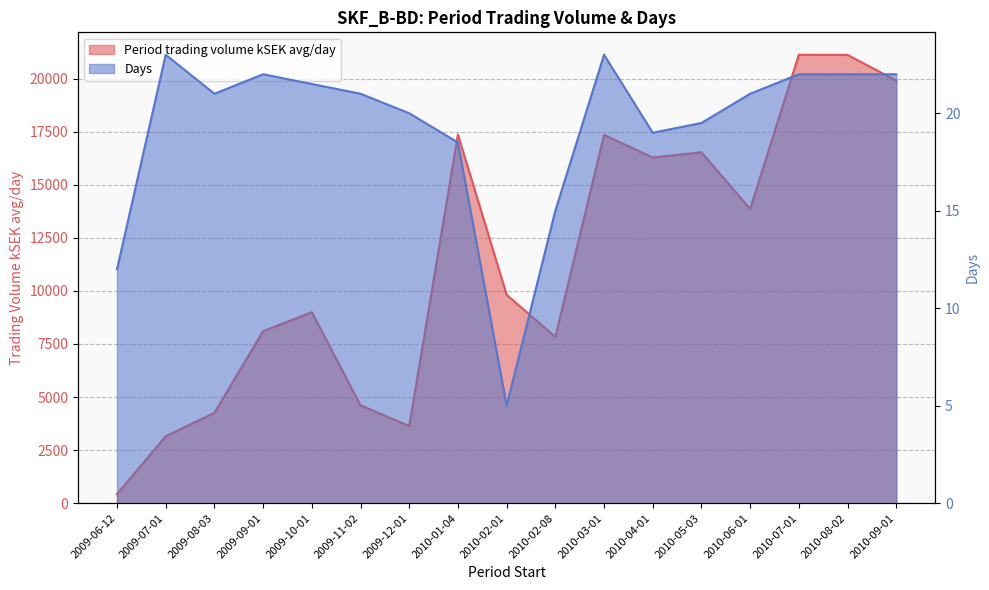

What is the difference between the Days values at 2010-09-01 and 2010-01-04?

3.5